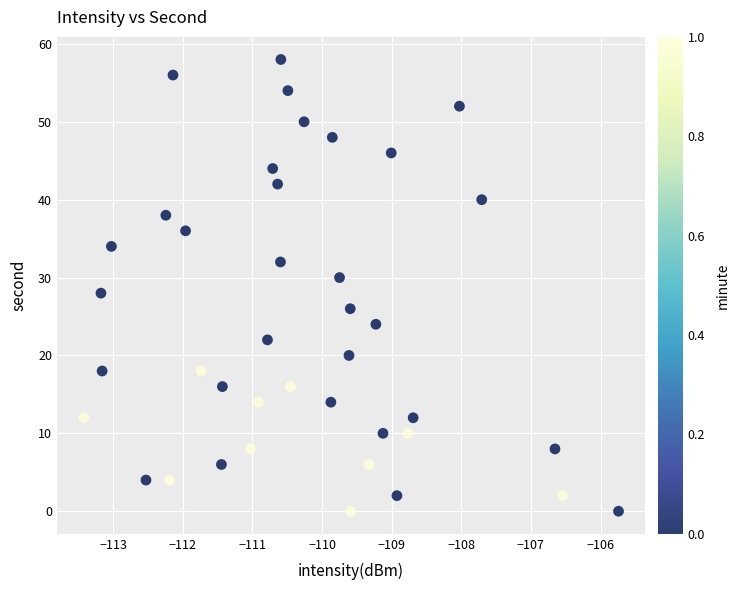

What is the range of Y values (max minus min)?

58